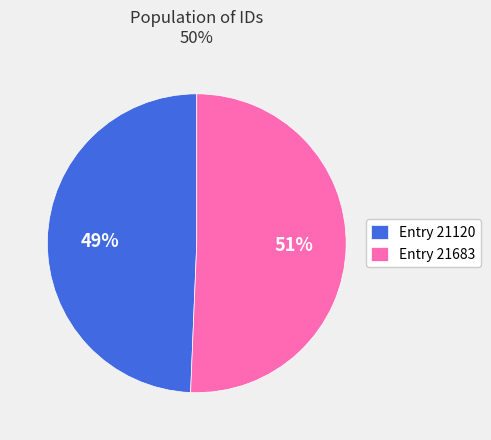

Which has a higher value, Entry 21120 or Entry 21683?

Entry 21683